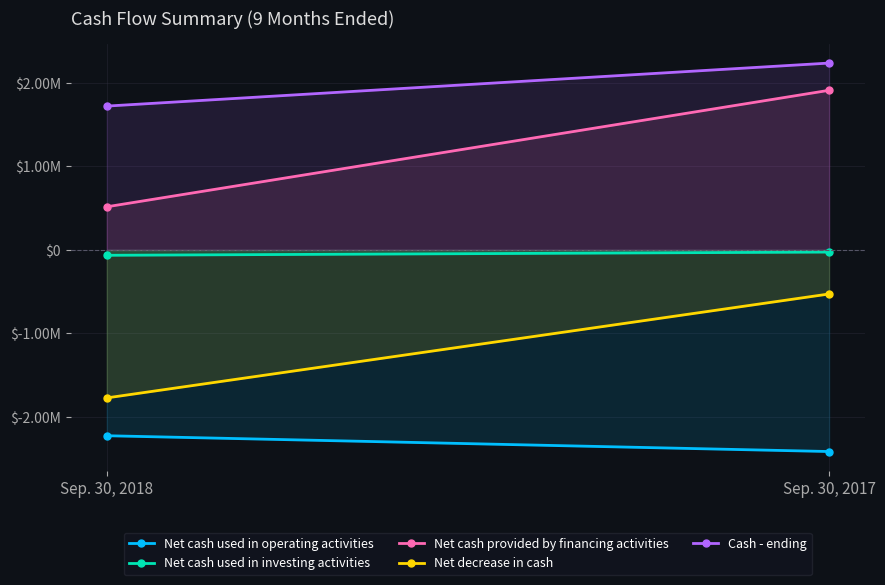

Rank the series by their average value, from lowest to highest.

Net cash used in operating activities, Net decrease in cash, Net cash used in investing activities, Net cash provided by financing activities, Cash - ending